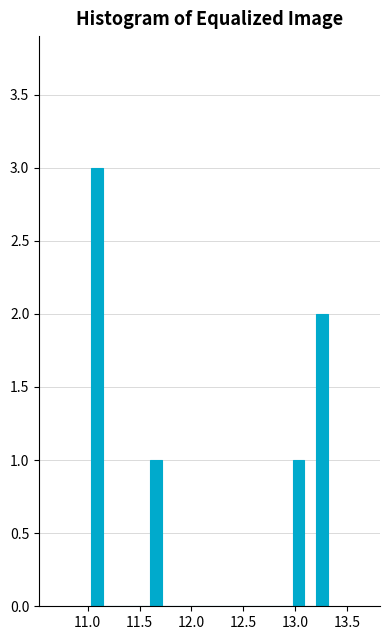

Around what value on the x-axis is the tallest bar? Give the approximate position of its centre, as read against the axis.

11.10